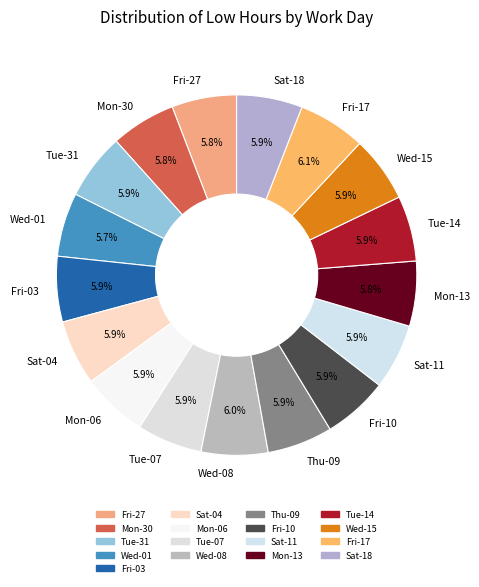

How much of the chart is everything except Sat-18?

94.1%